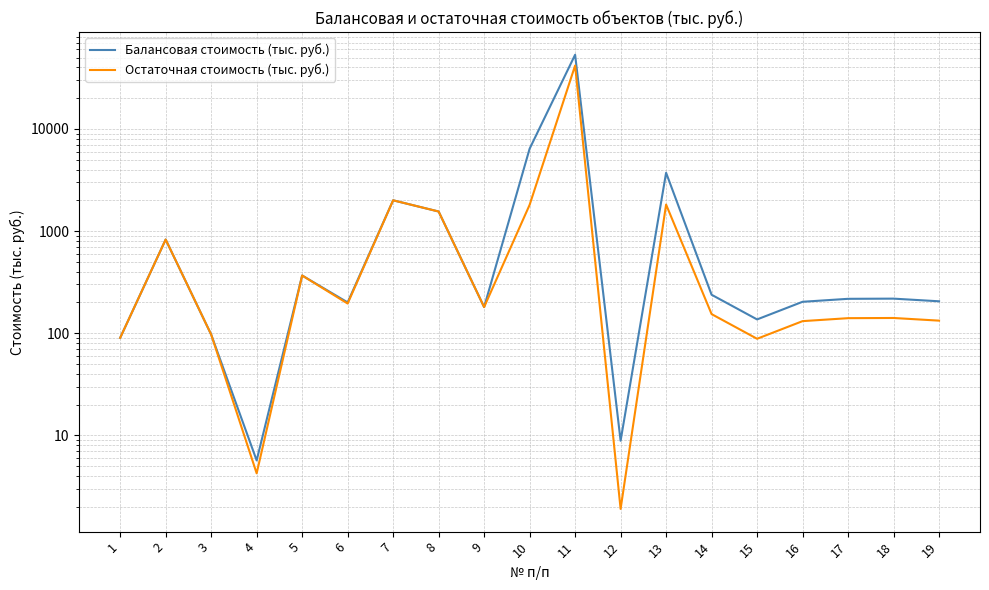

True or false: Остаточная стоимость (тыс. руб.) and Балансовая стоимость (тыс. руб.) intersect in this chart.

False